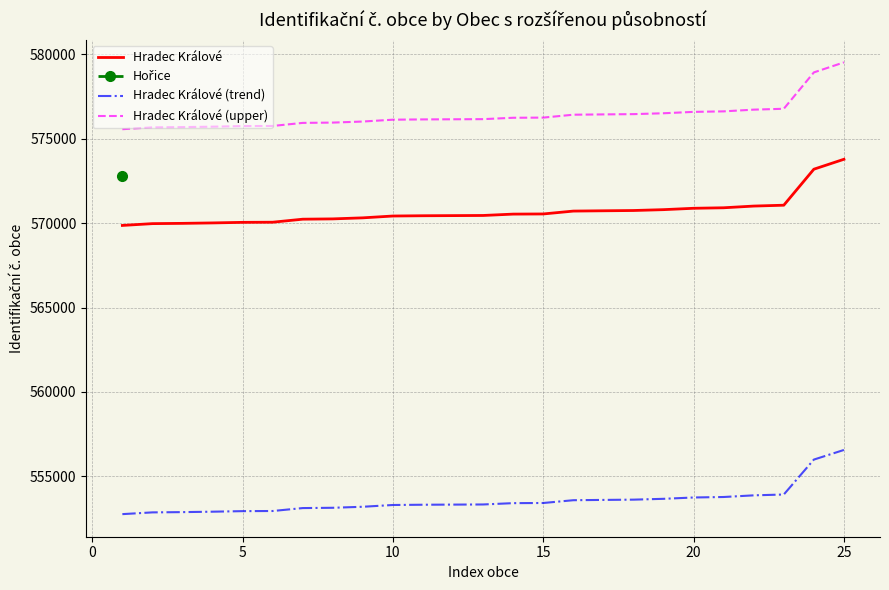

What is the average value of the Hradec Králové series?

570693.3